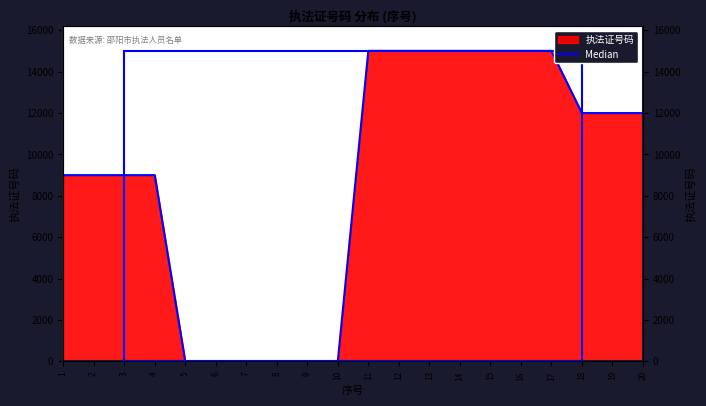

Where is the data nearest to the value 7503?

1